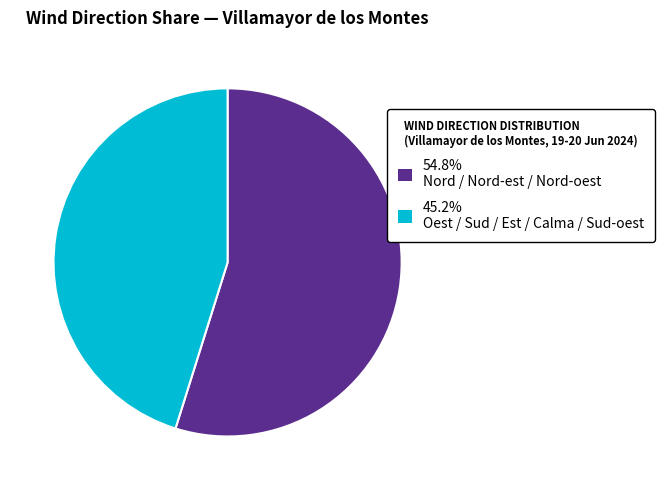

Is there any slice that represents more than half of the pie?

Yes